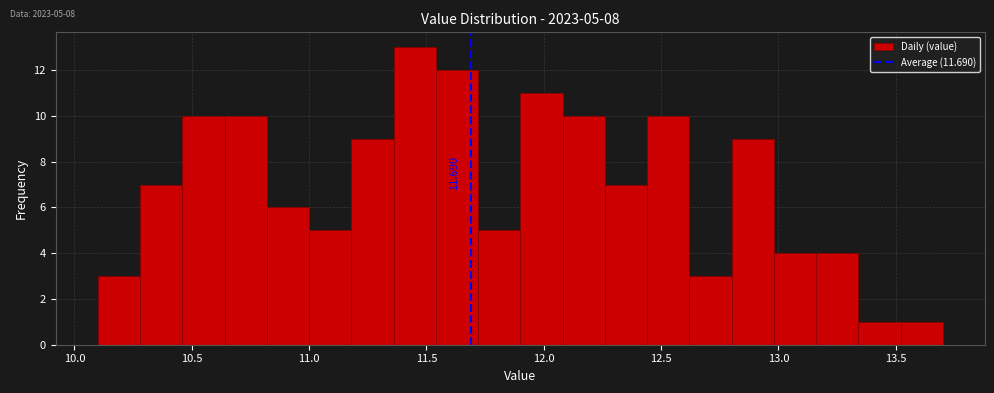

Around what value on the x-axis is the tallest bar? Give the approximate position of its centre, as read against the axis.

11.45